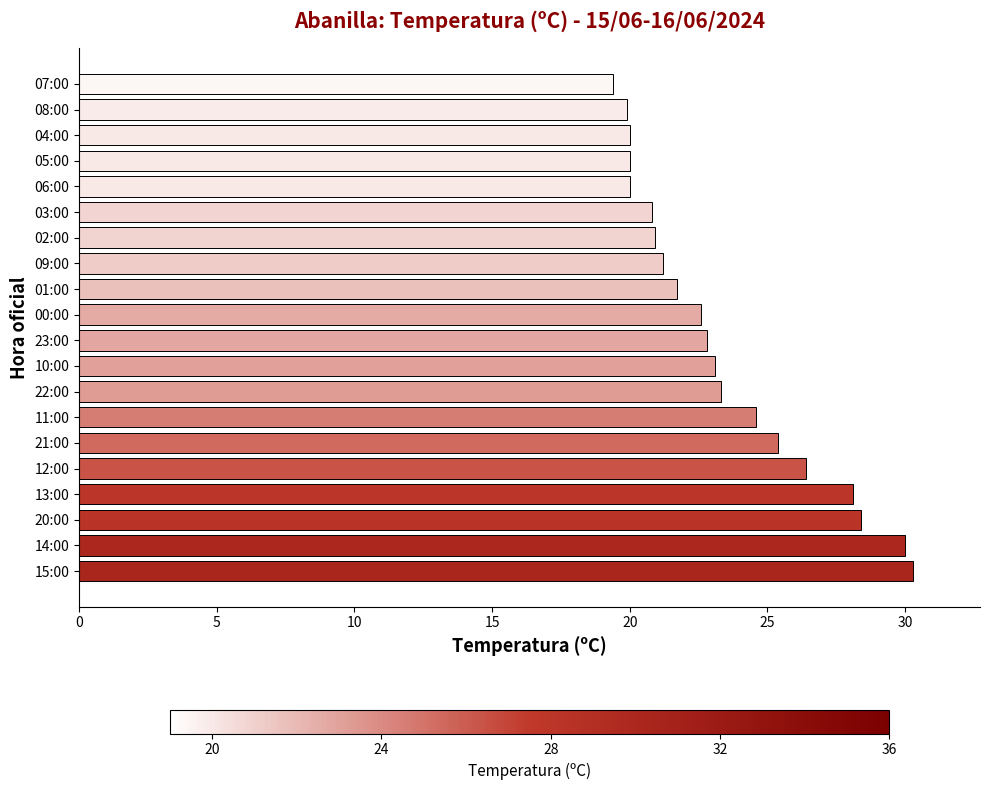

Approximately how many times larger is the value at 23:00 compared to 12:00?

0.9